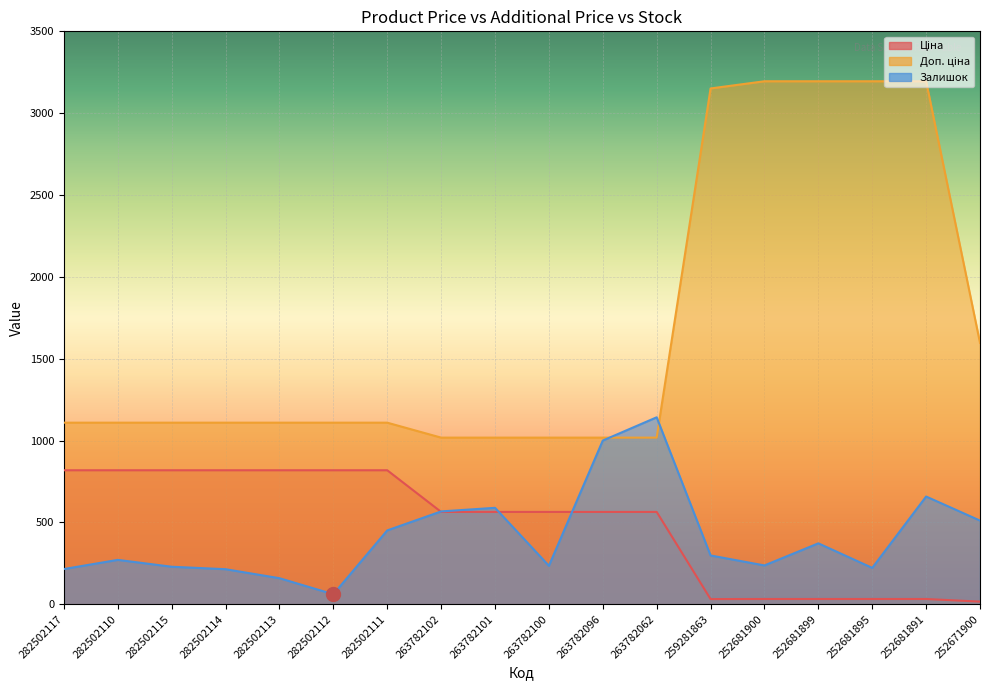

At which label is Ціна closest to 417?

263782102